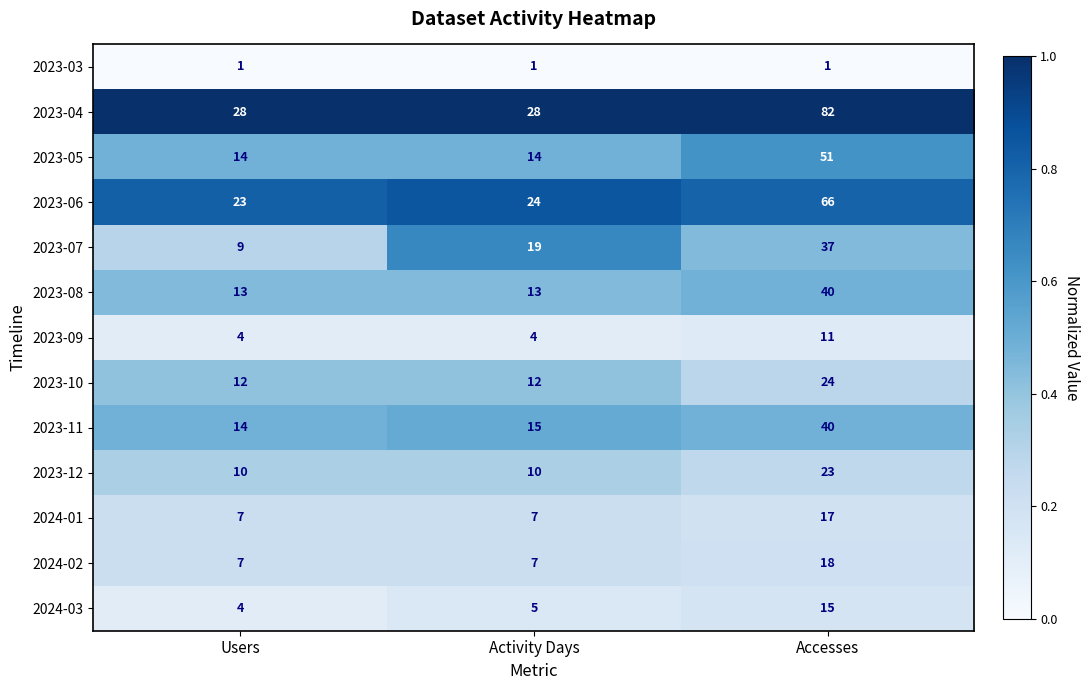

How many 2023-08 values are between 13 and 40?

3